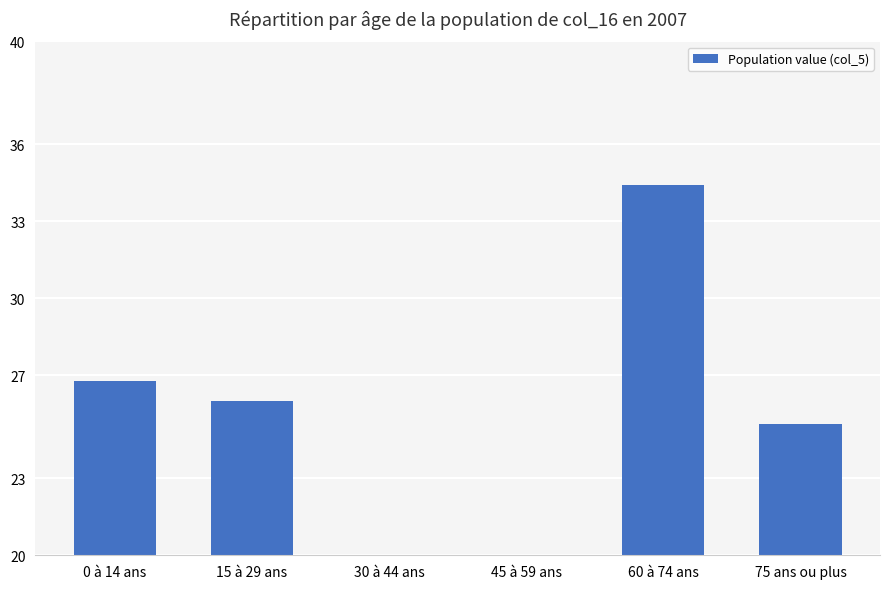

What is the change in value from 45 à 59 ans to 60 à 74 ans?

+15.7